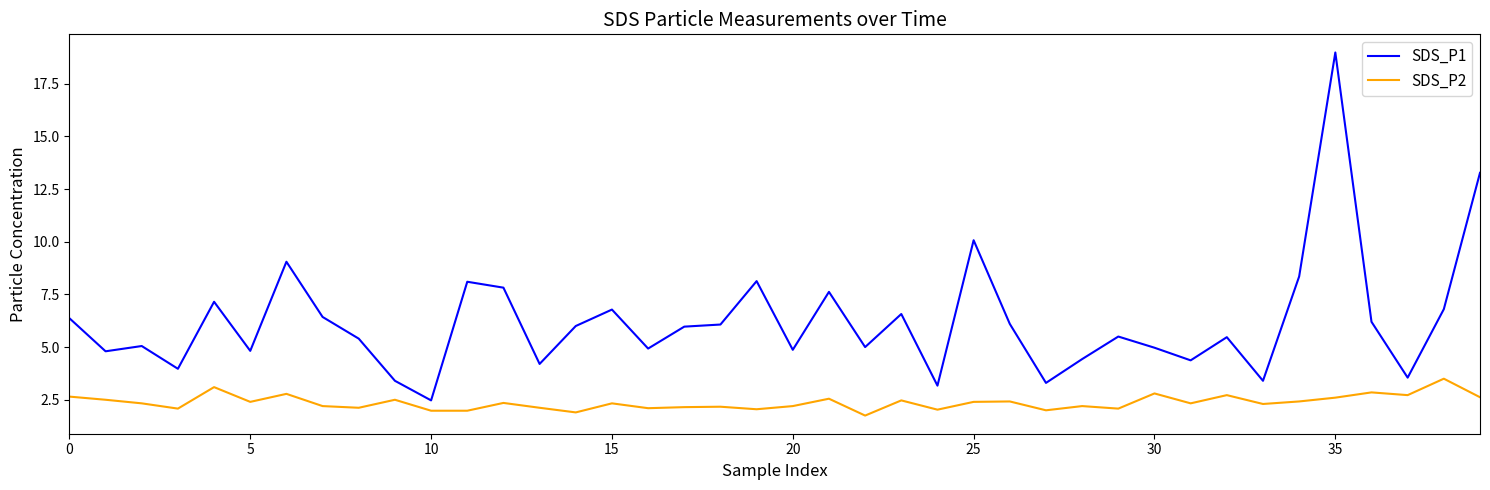

In SDS_P1, how many points are lower than both neighbors (excluding endpoints)?

13